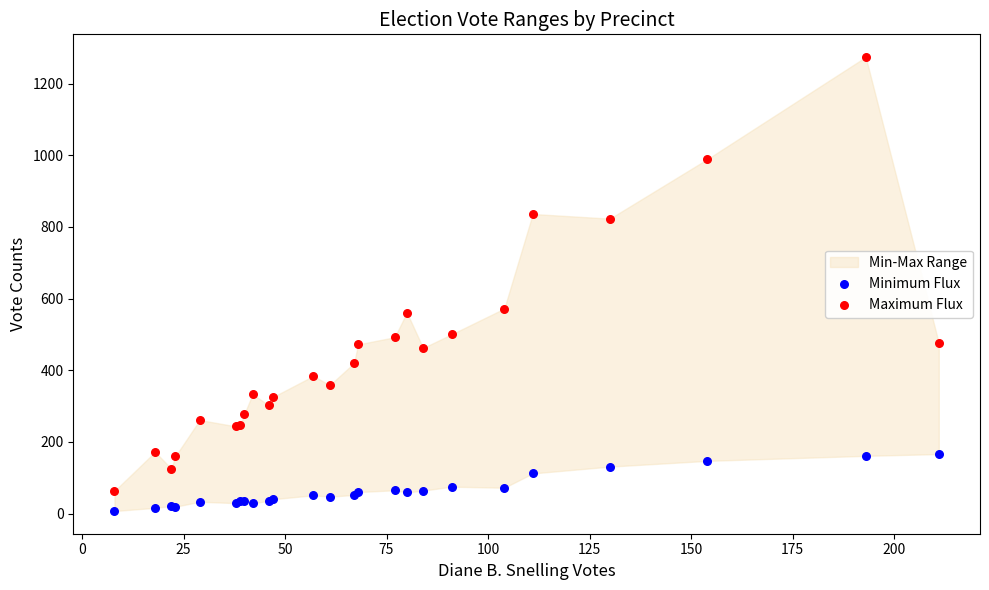

What is the X range (max minus min) for the scatter plot?

203